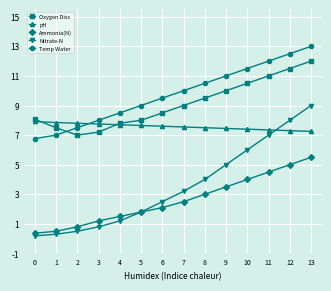

What are all the series names shown in the legend?

Oxygen Diss, pH, Ammonia(N), Nitrate-N, Temp Water